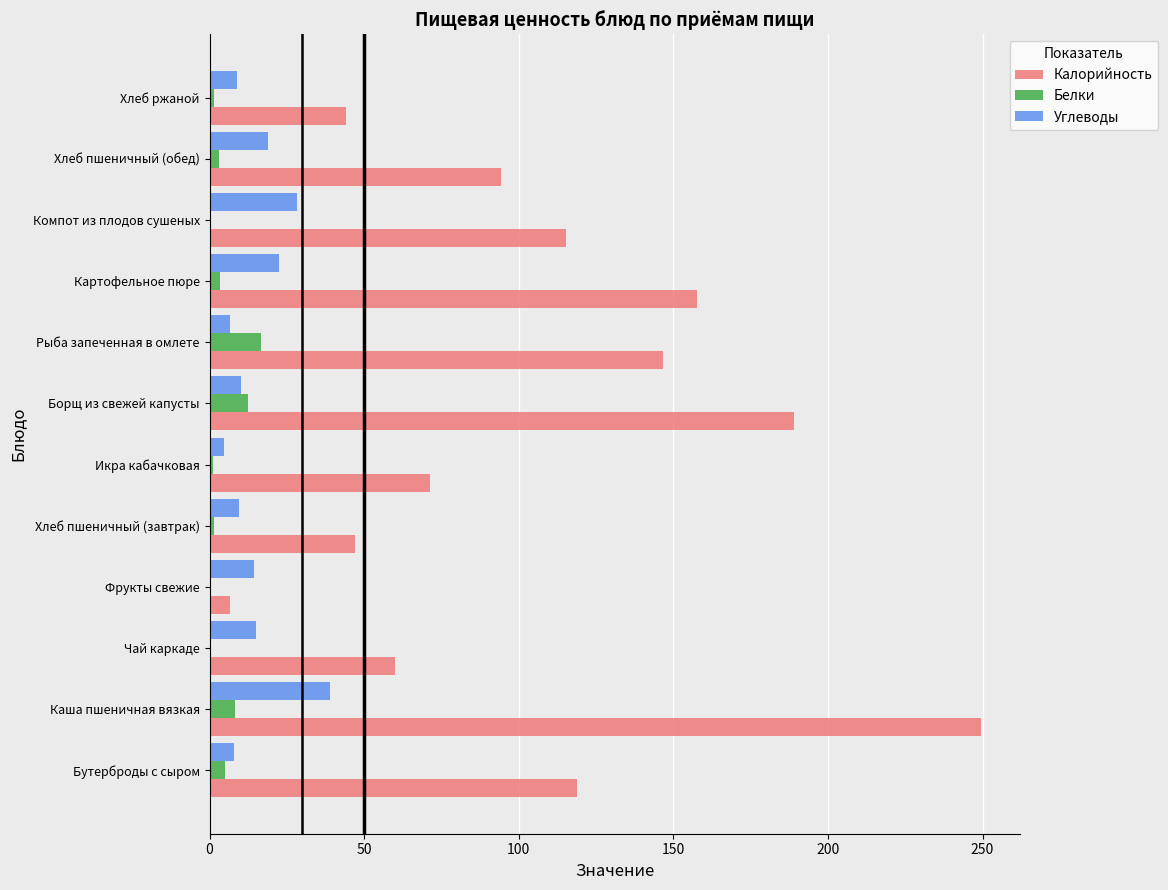

Is it true that Калорийность equals 223.6 at Рыба запеченная в омлете?

False